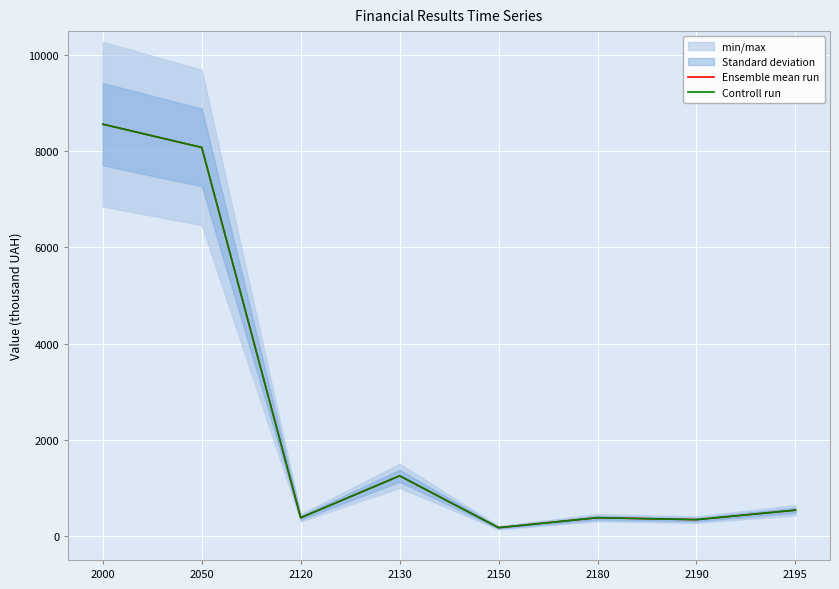

The value of Ensemble mean run at 2050 is 14327. True or false?

False